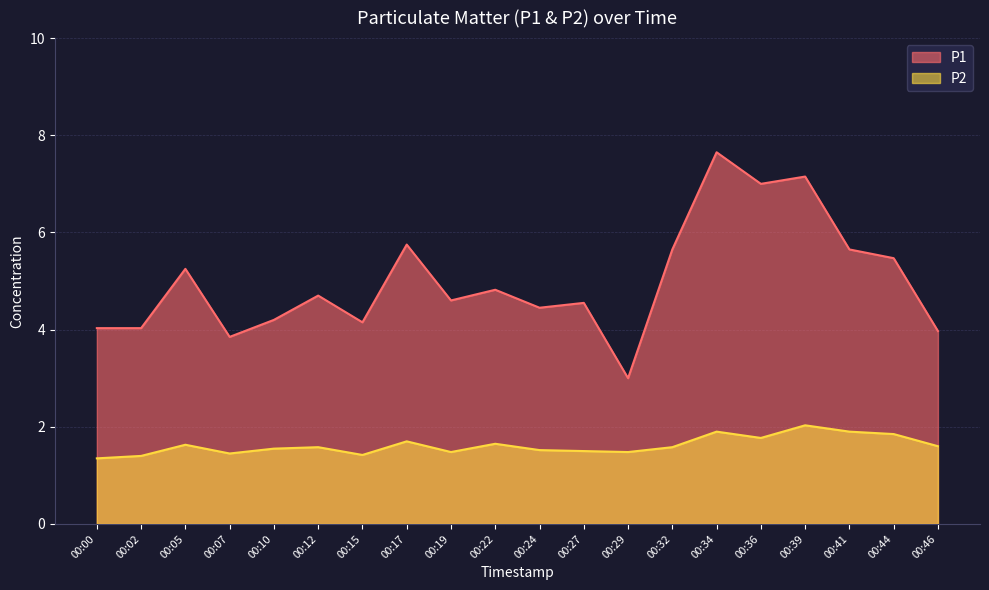

True or false: P2 has more than 0 points higher than both neighbors.

True